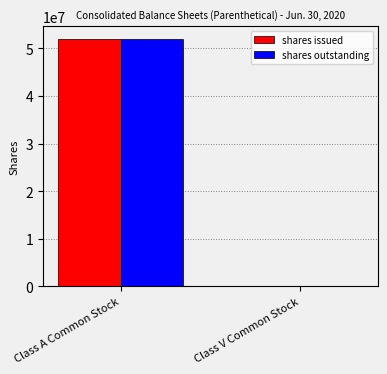

The shares outstanding series shows 52018330 at Class A Common Stock. True or false?

True